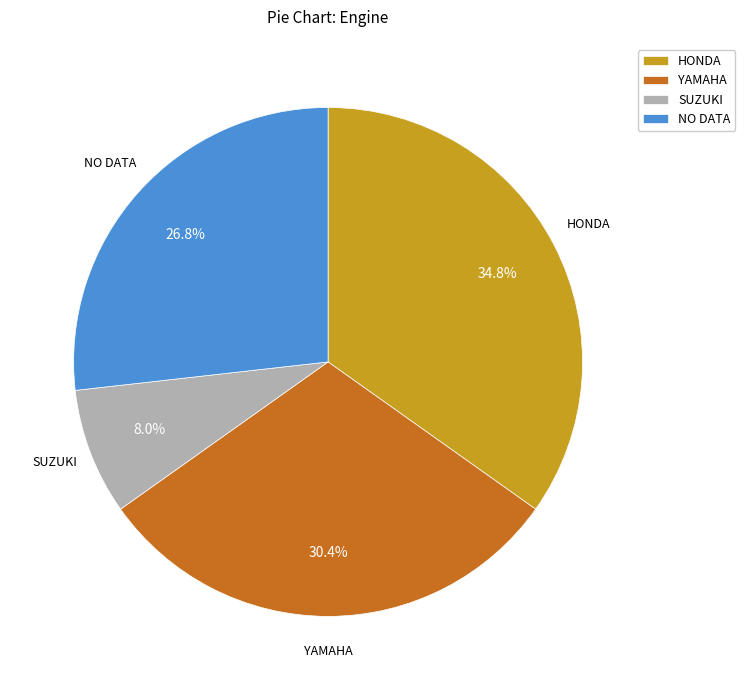

Do NO DATA and HONDA together represent more than half of the pie?

Yes